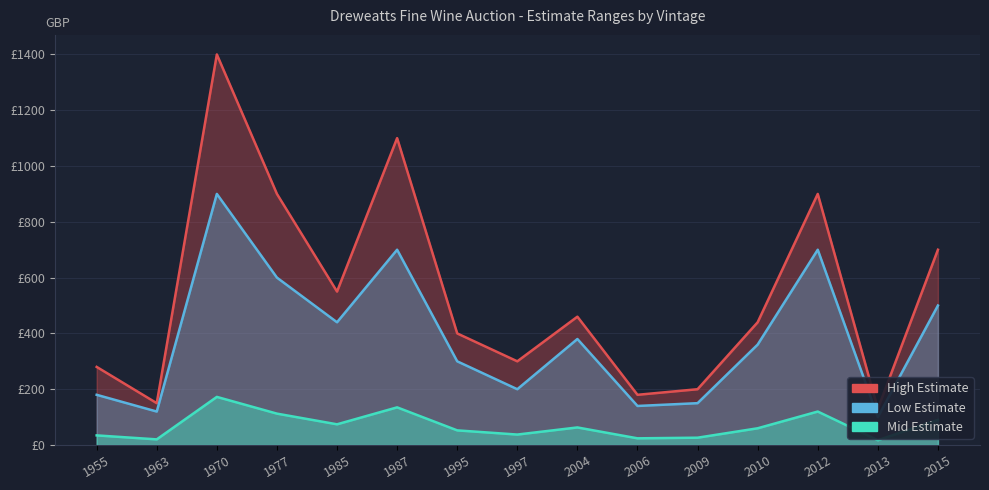

How many data points does each series have?

15